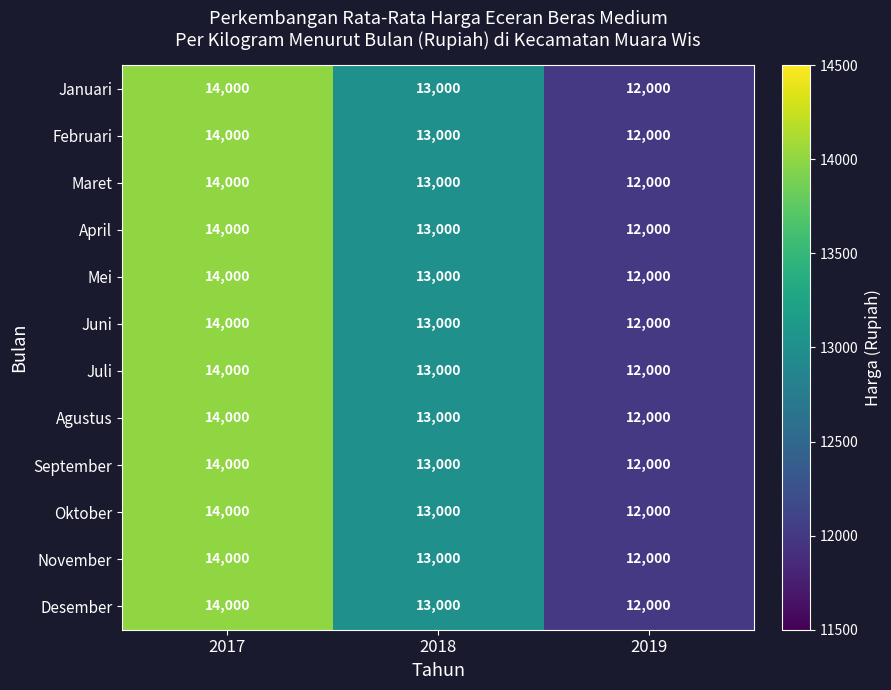

What is the sum of all November values?

39000